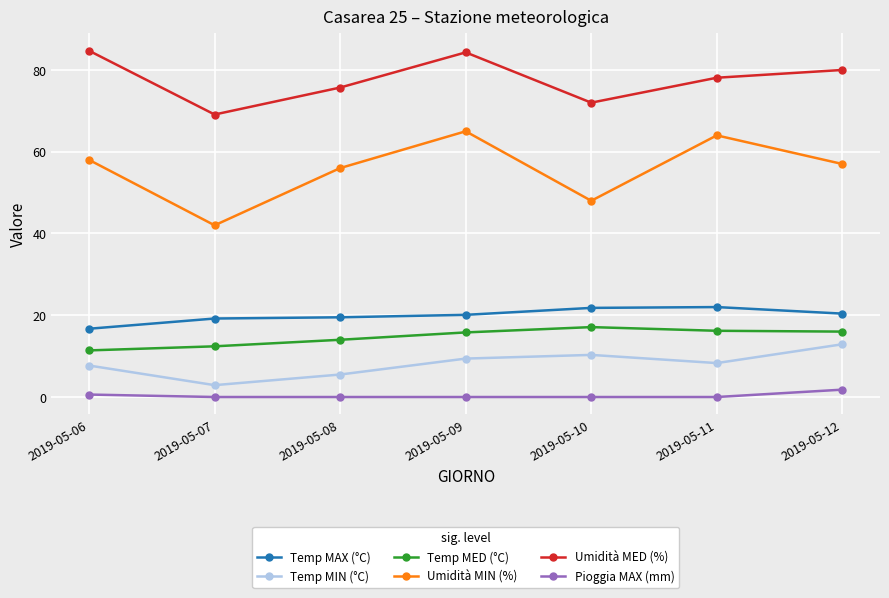

What is the greatest value displayed?

84.7